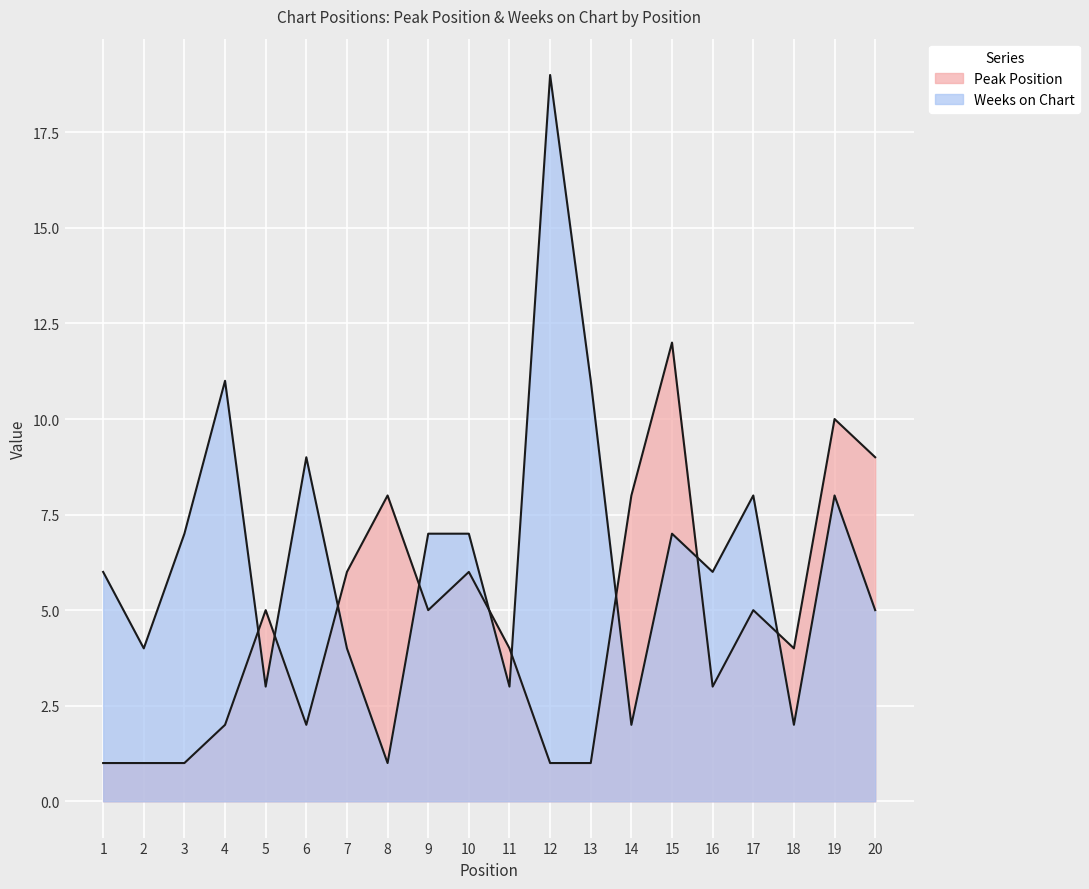

What is the total value across all series at 1?

7